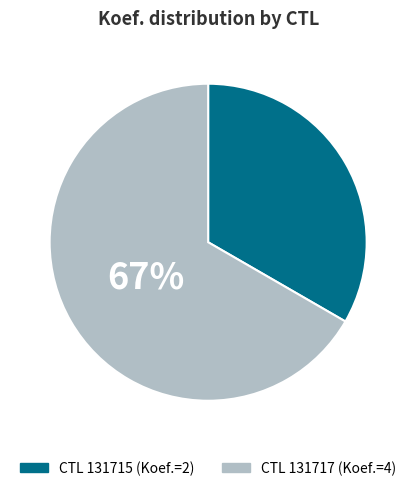

To the nearest percent, what is the average slice percentage?

50%